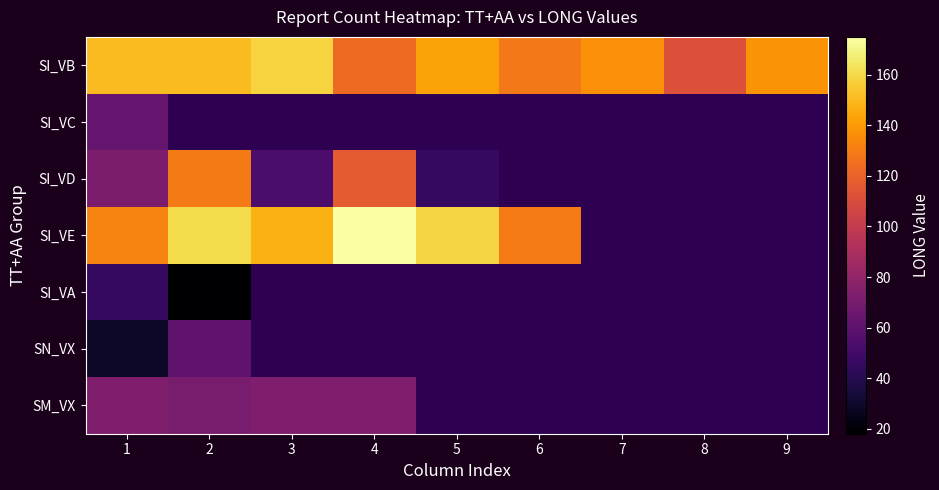

How many positive values does the SI_VD series have?

5